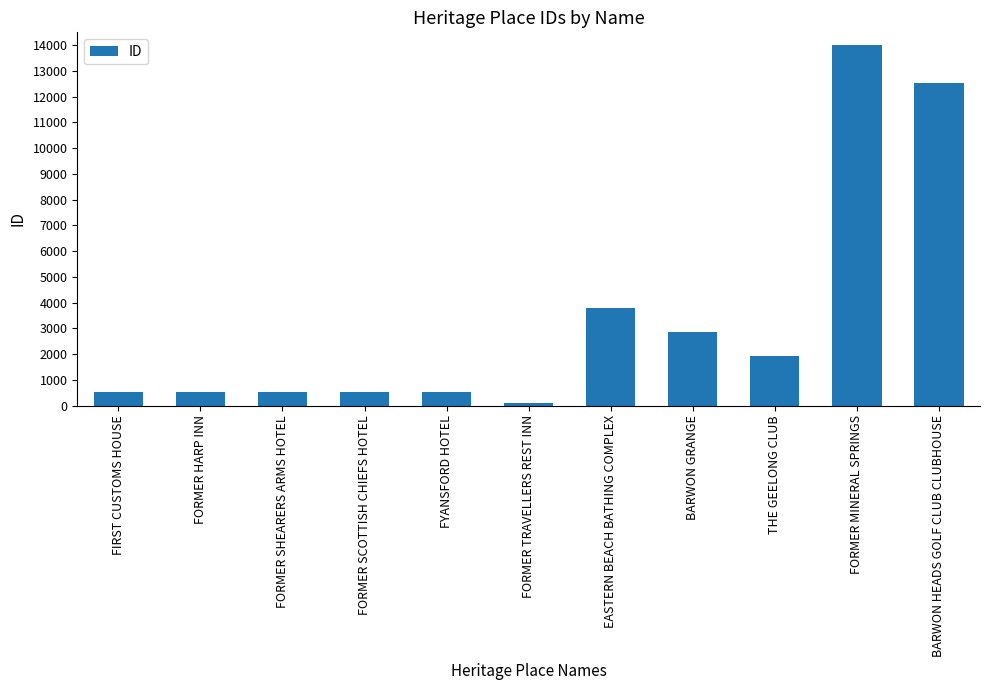

Count the number of data series in this chart.

1